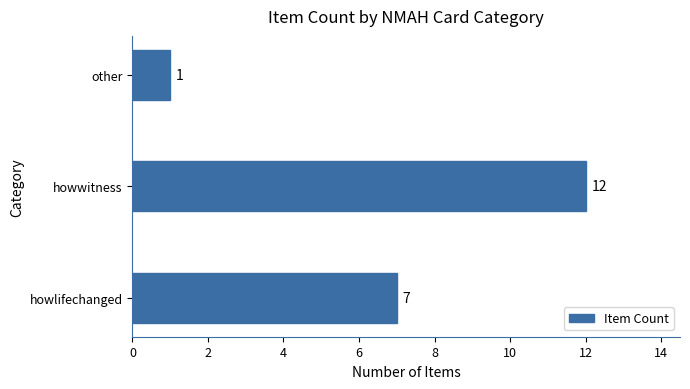

What is the sum of the values at other and howwitness?

13